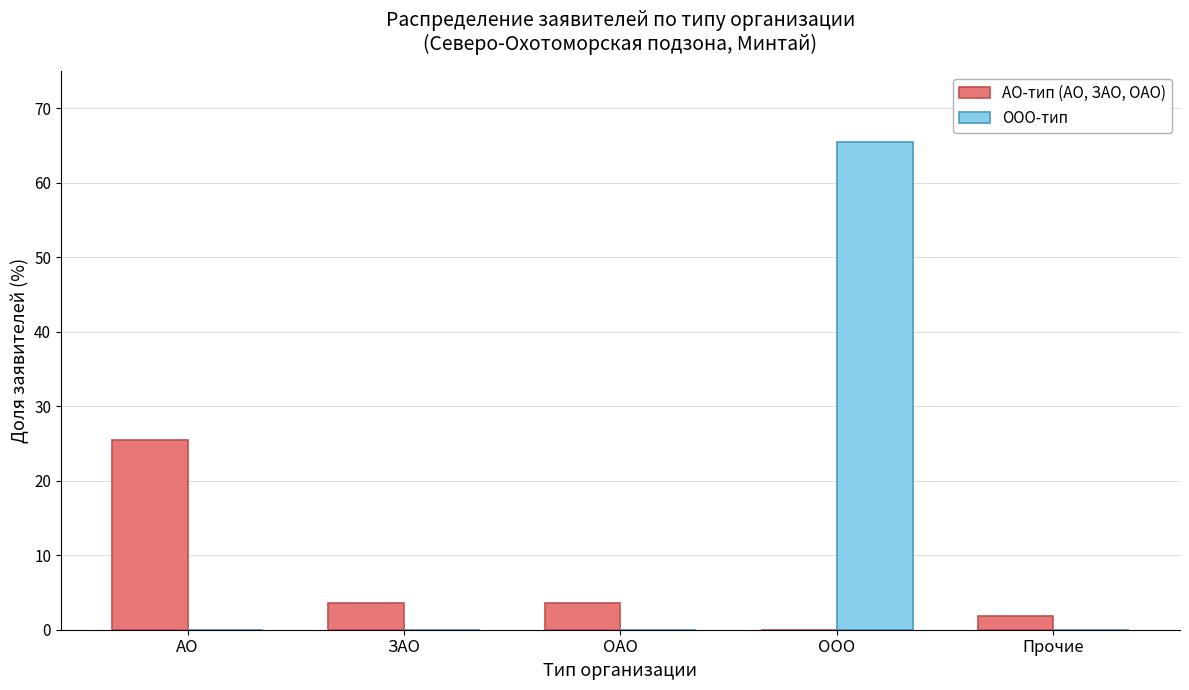

What are all the series names shown in the legend?

АО-тип (АО, ЗАО, ОАО), ООО-тип